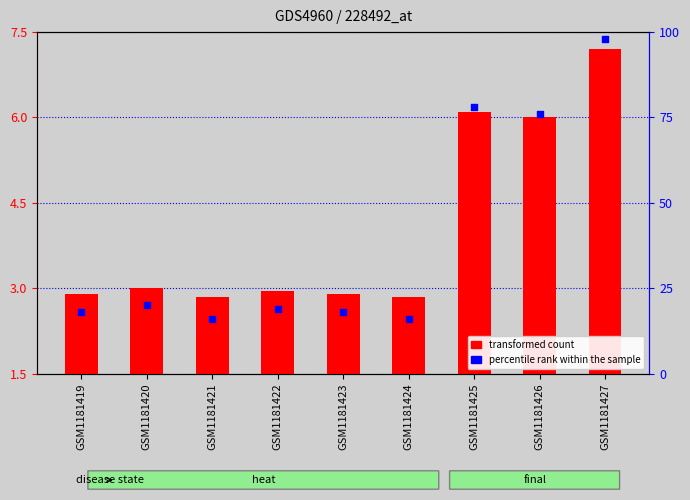

Which series has the widest spread of Y values?

percentile rank within the sample